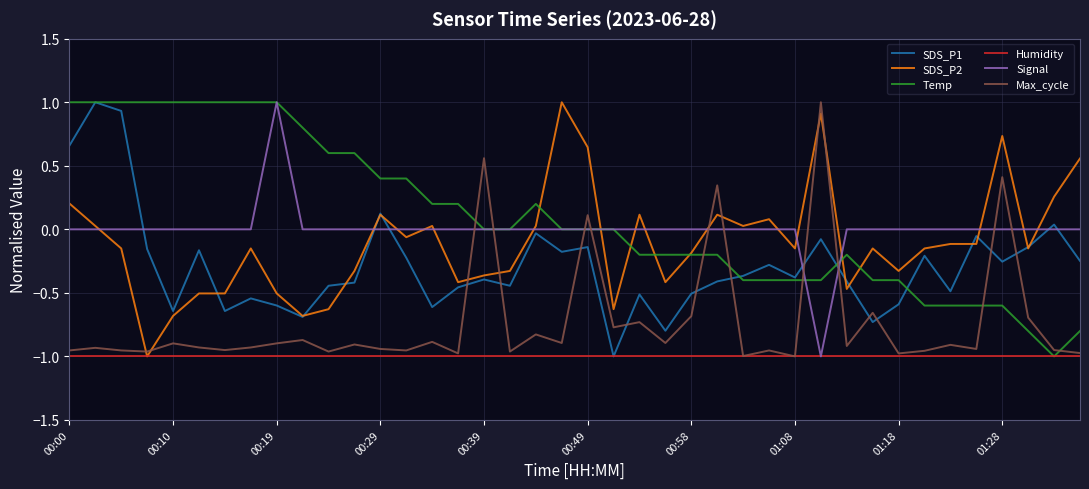

What is the maximum value for SDS_P2?

1.0